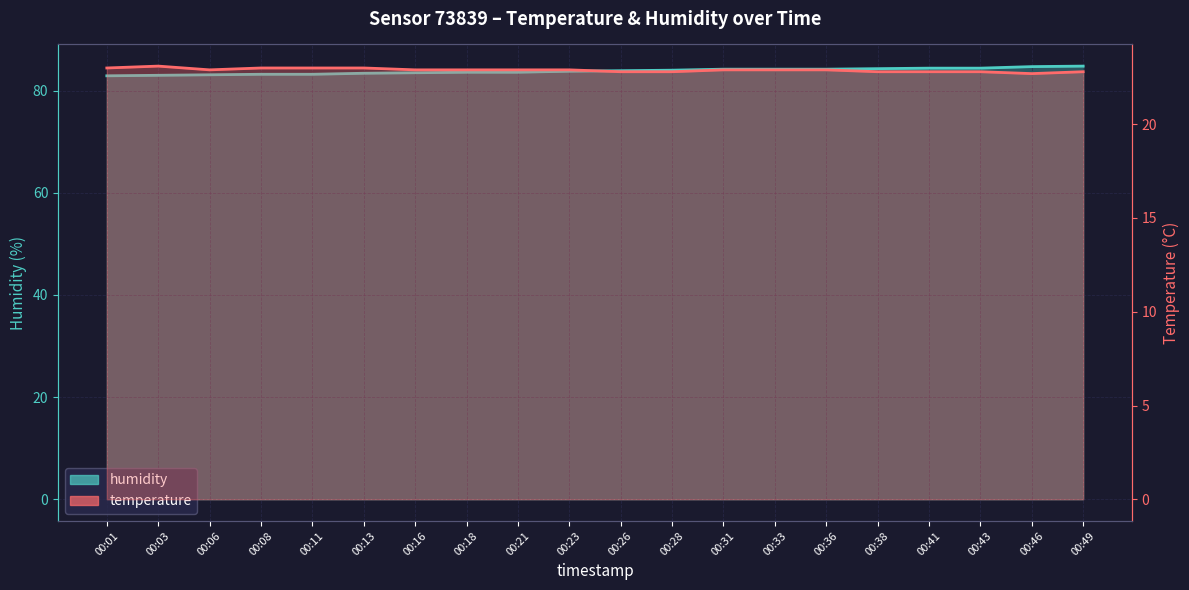

Reading left to right, extract all data points from this chart.

temperature: 23.0	23.1	22.9	23.0	23.0	23.0	22.9	22.9	22.9	22.9	22.8	22.8	22.9	22.9	22.9	22.8	22.8	22.8	22.7	22.8
humidity: 82.9	83.0	83.1	83.2	83.2	83.4	83.5	83.6	83.6	83.8	83.9	84.0	84.2	84.2	84.2	84.3	84.4	84.4	84.7	84.8